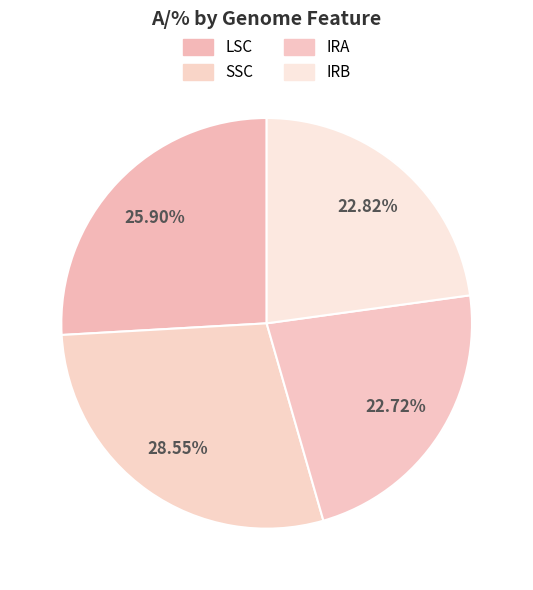

Does IRB represent more than half of the total?

No